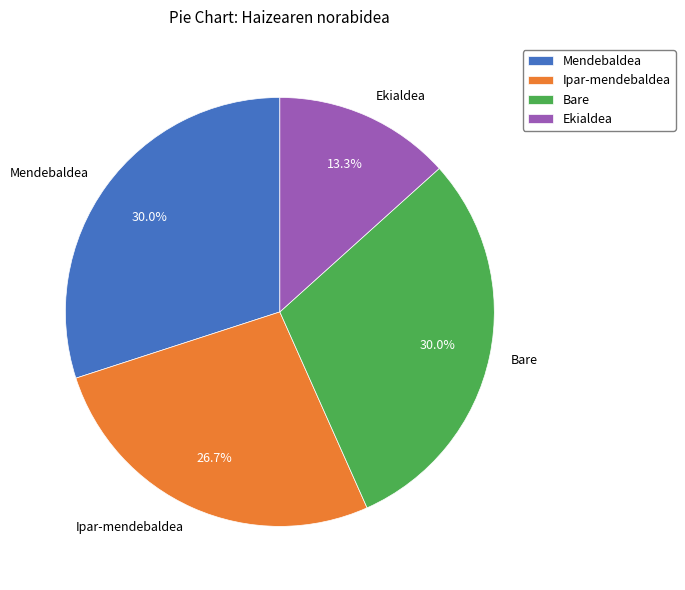

How much of the chart is everything except Ipar-mendebaldea?

73.3%